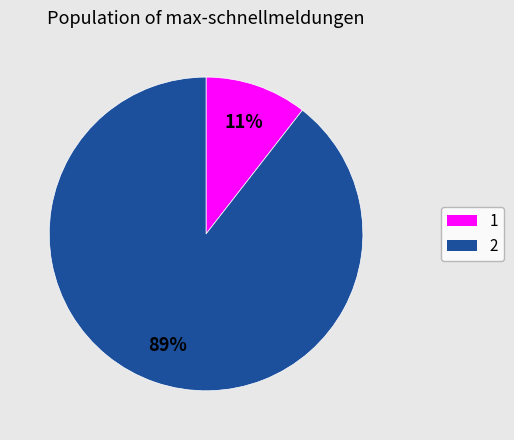

Is it true that 1 is 1% of the pie?

False